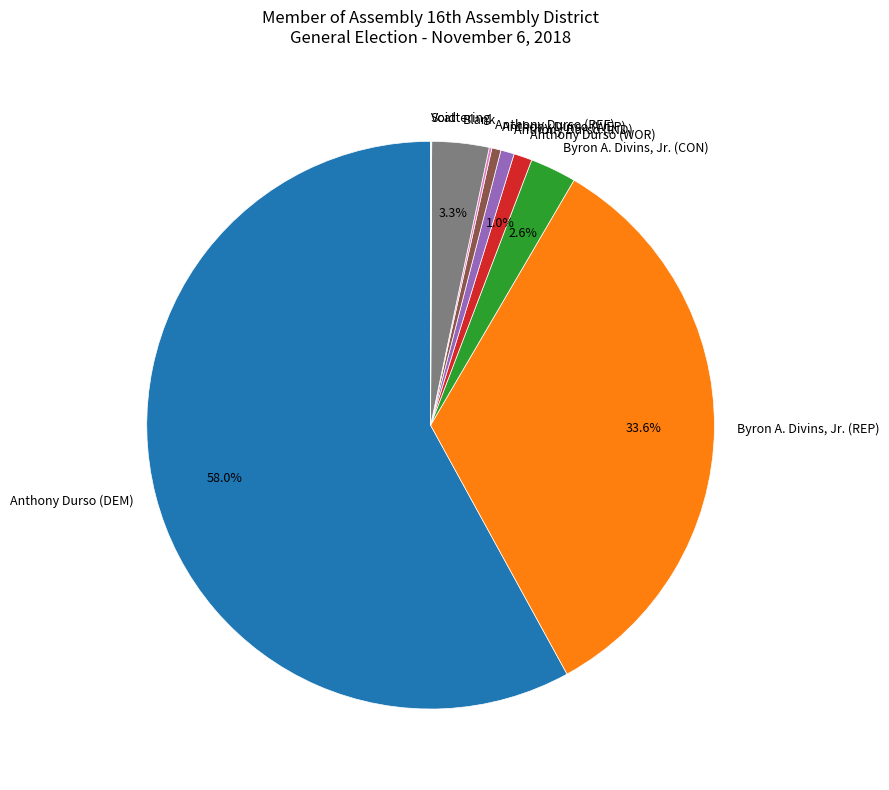

Between Anthony Durso (DEM) and Anthony Durso (IND), which is larger?

Anthony Durso (DEM)